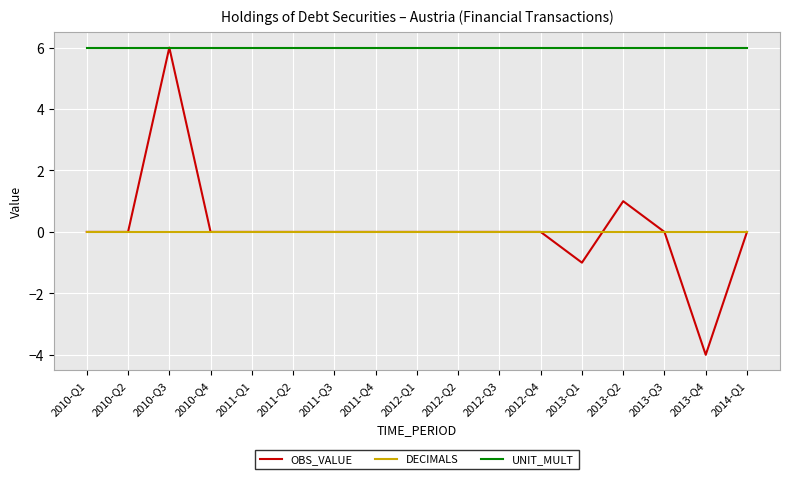

Which series changed the most between 2012-Q4 and 2013-Q1?

OBS_VALUE